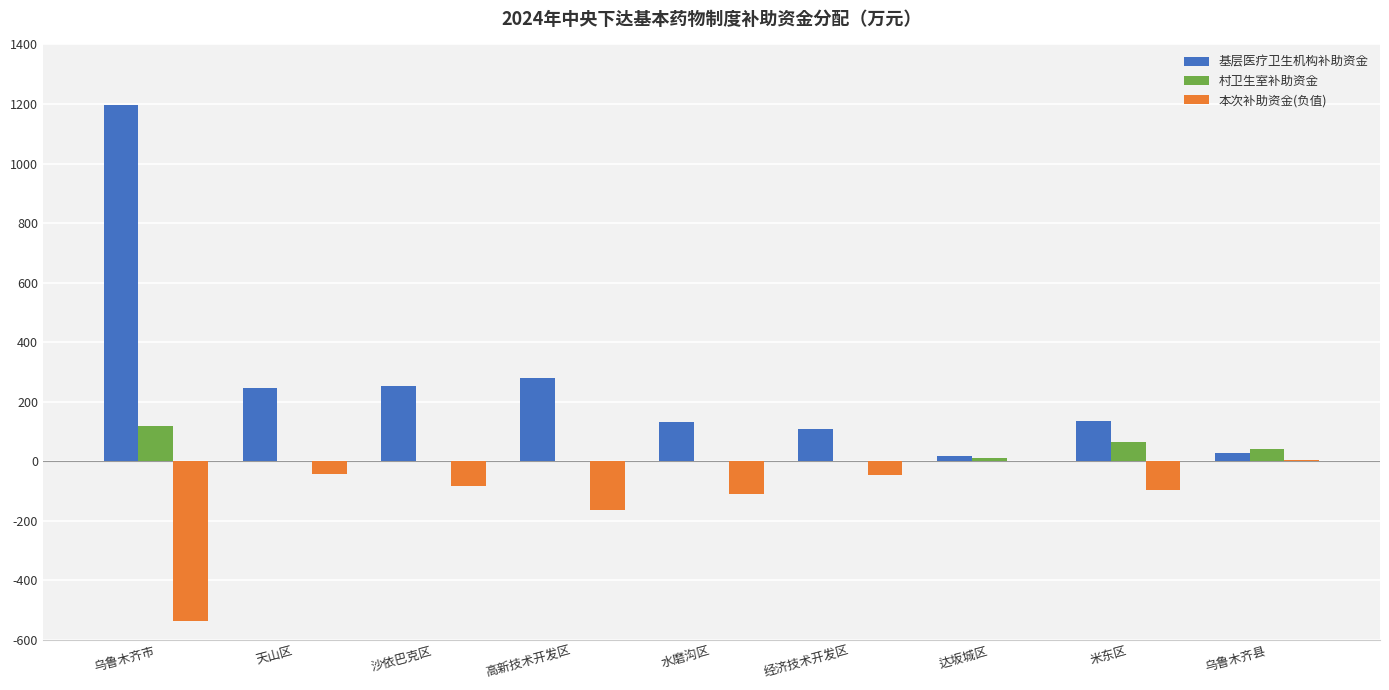

True or false: 村卫生室补助资金 has a value of 119.1 at 乌鲁木齐市.

True